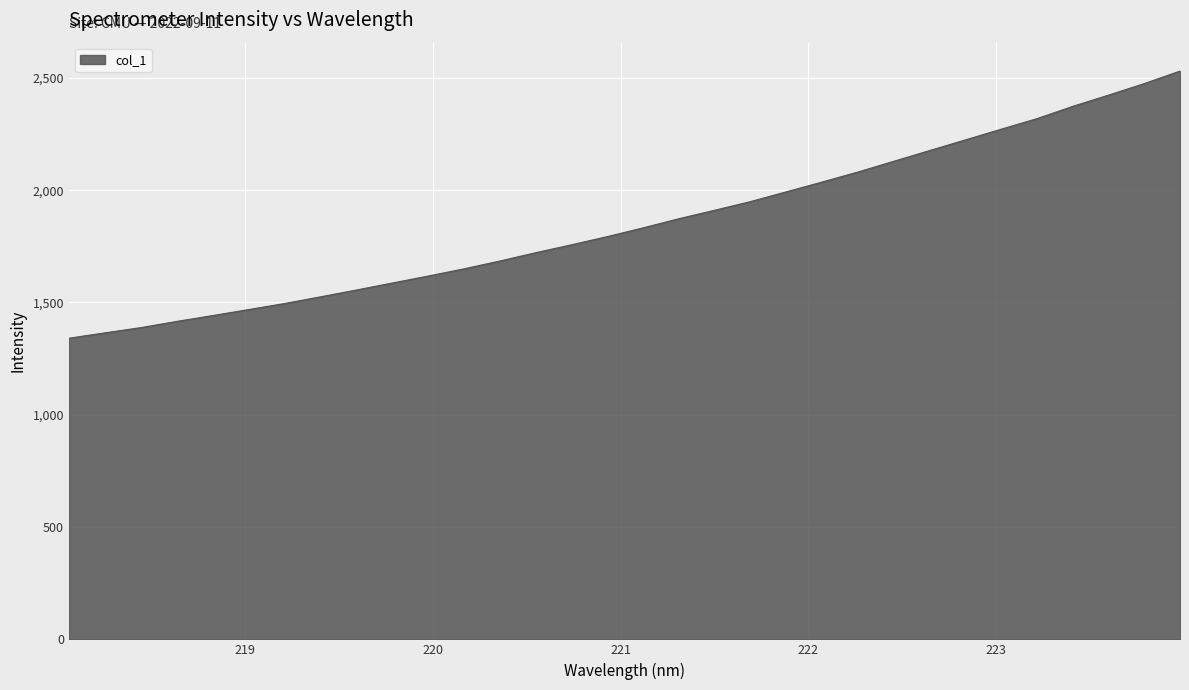

True or false: there are more than 1 points higher than both neighbors.

False